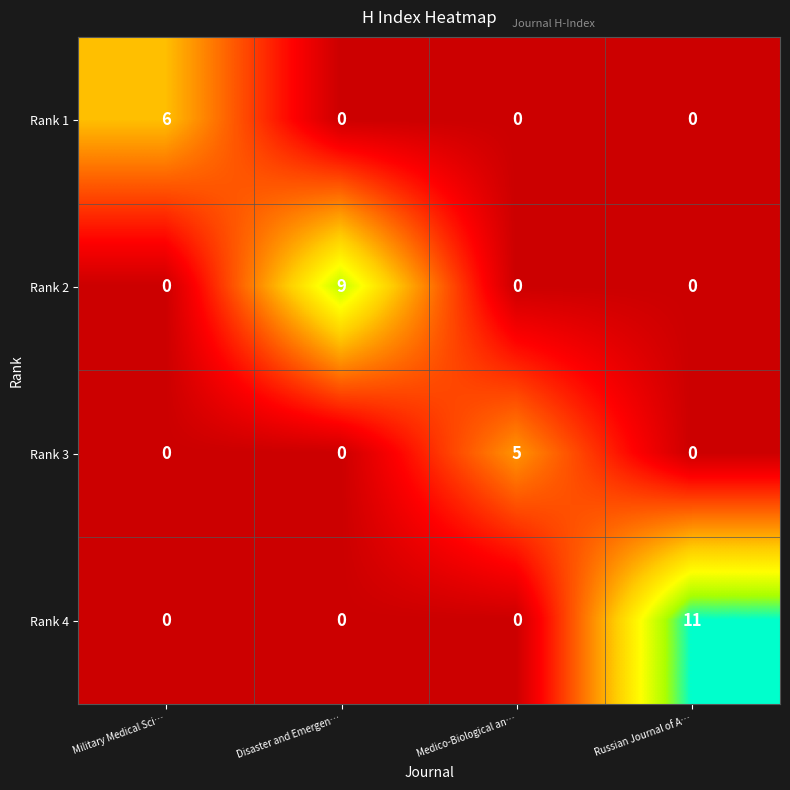

How many Rank 2 values are between 0 and 9?

4